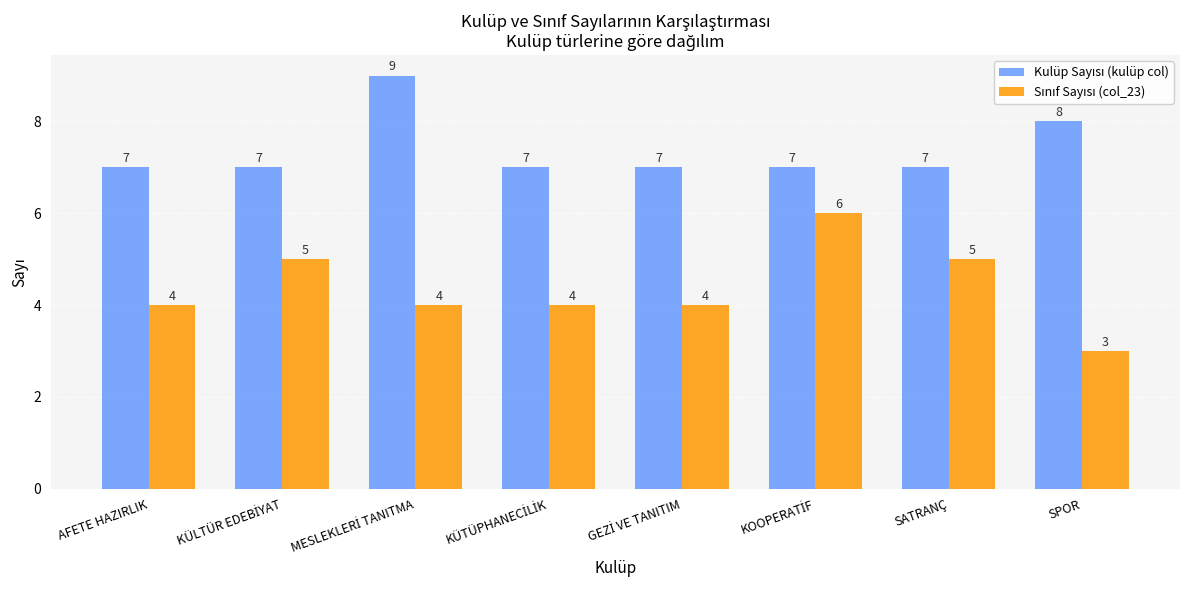

What is the greatest value displayed?

9